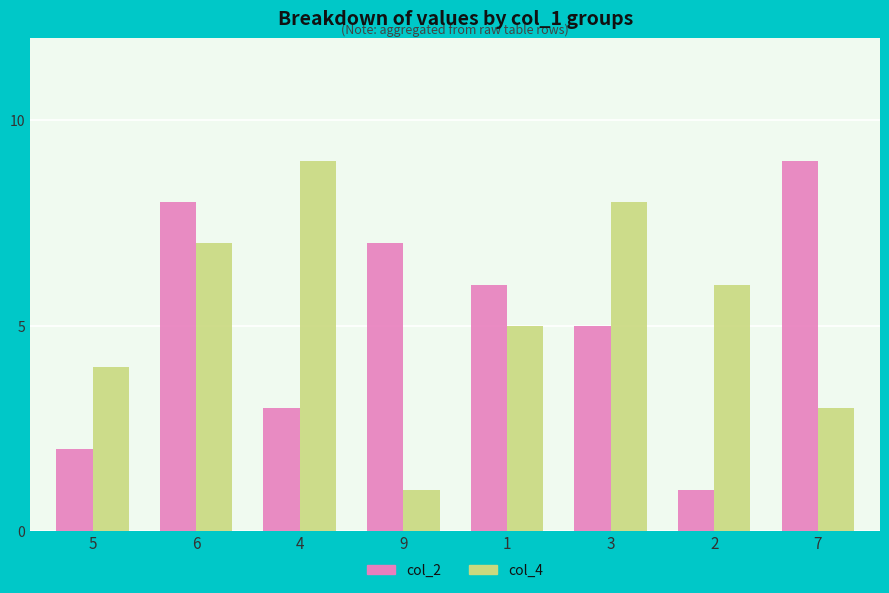

How many col_2 values are between 3 and 8?

5